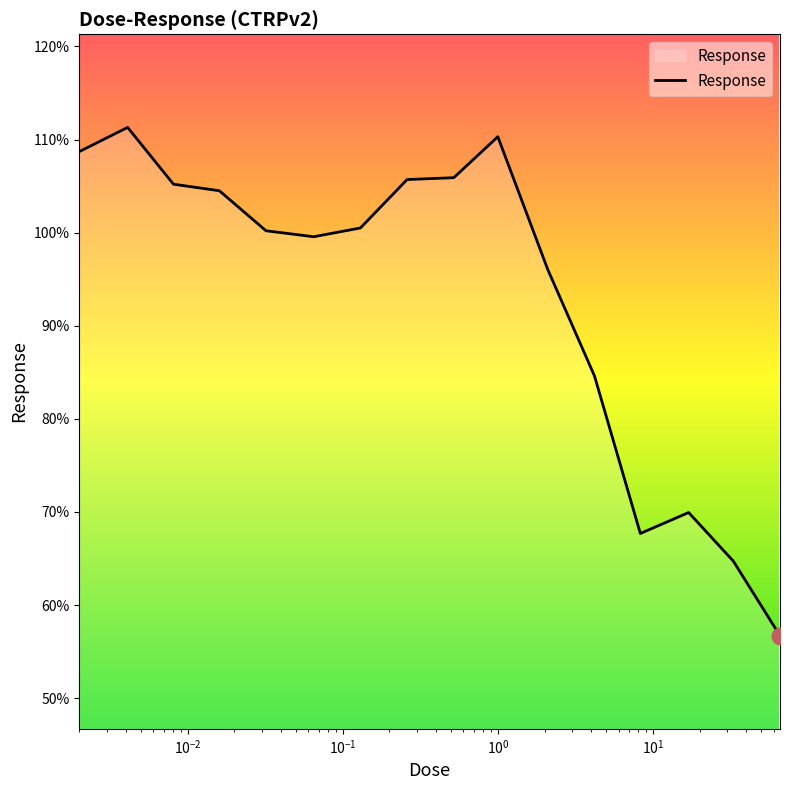

What is the maximum value shown in the chart?

111.3